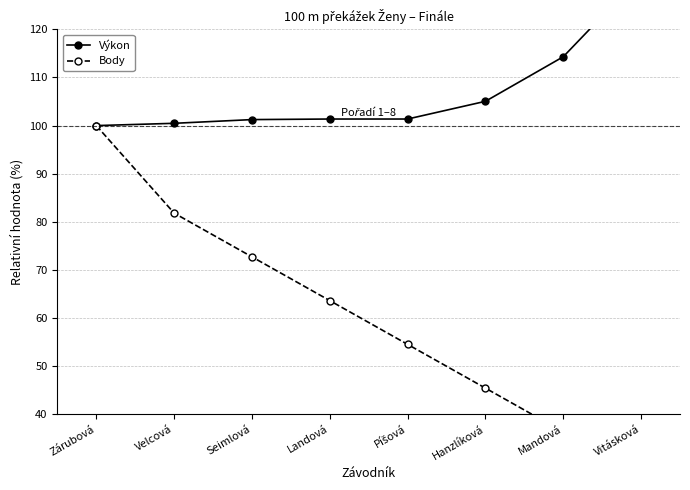

At which label does Body reach its peak?

Zárubová